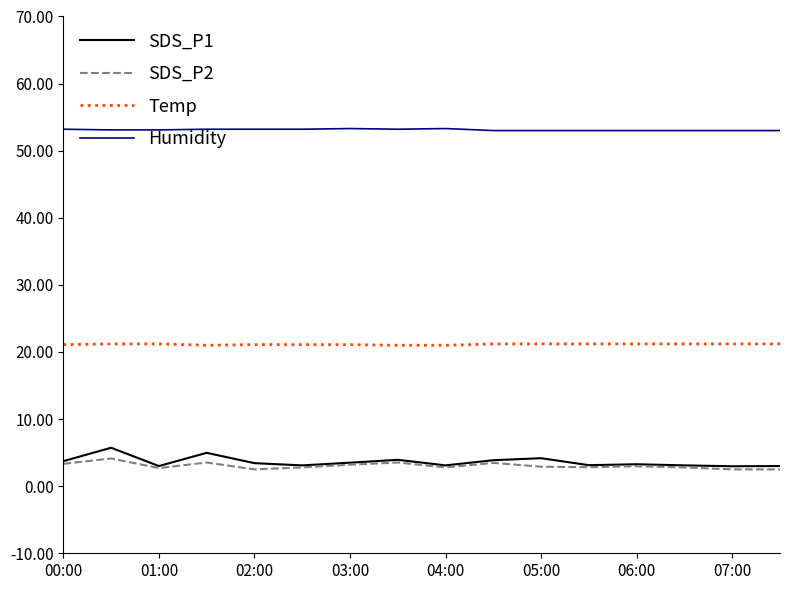

Which series has the widest spread of values?

SDS_P1